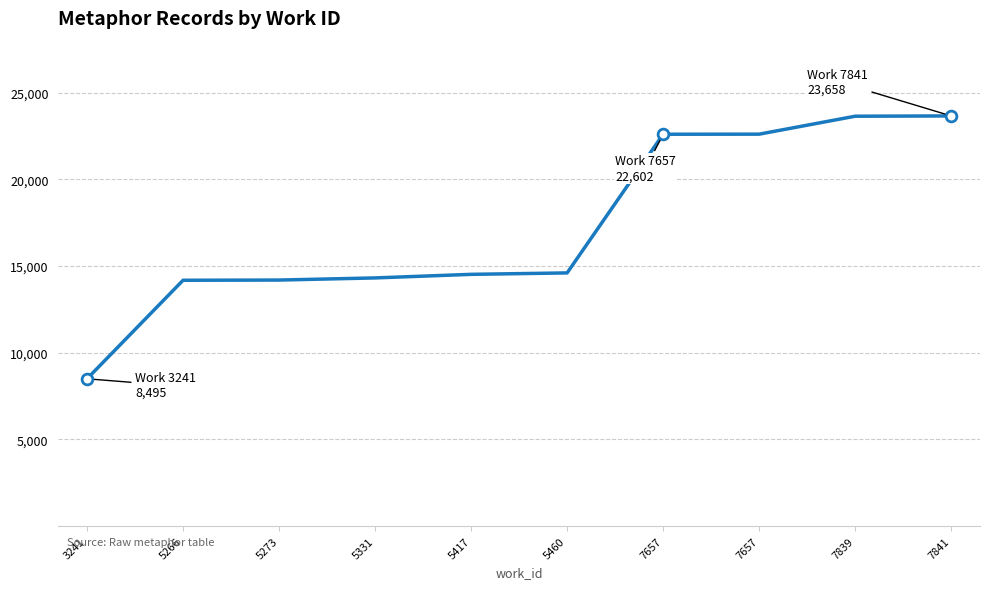

Is this an area chart (filled region under the line)?

No